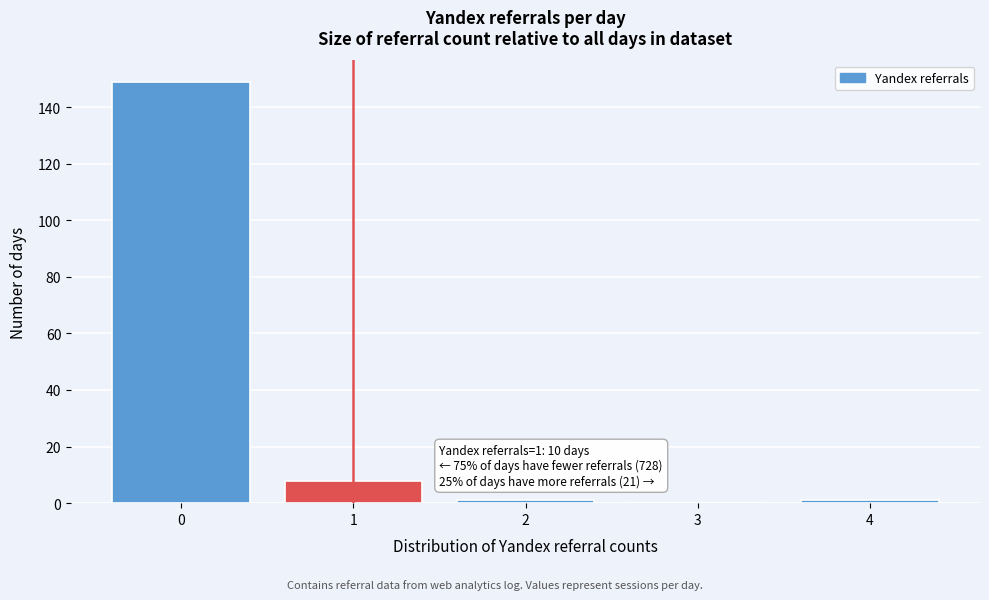

Reading right to left, what are all the values shown in this chart?

4=1	3=0	2=1	1=8	0=149